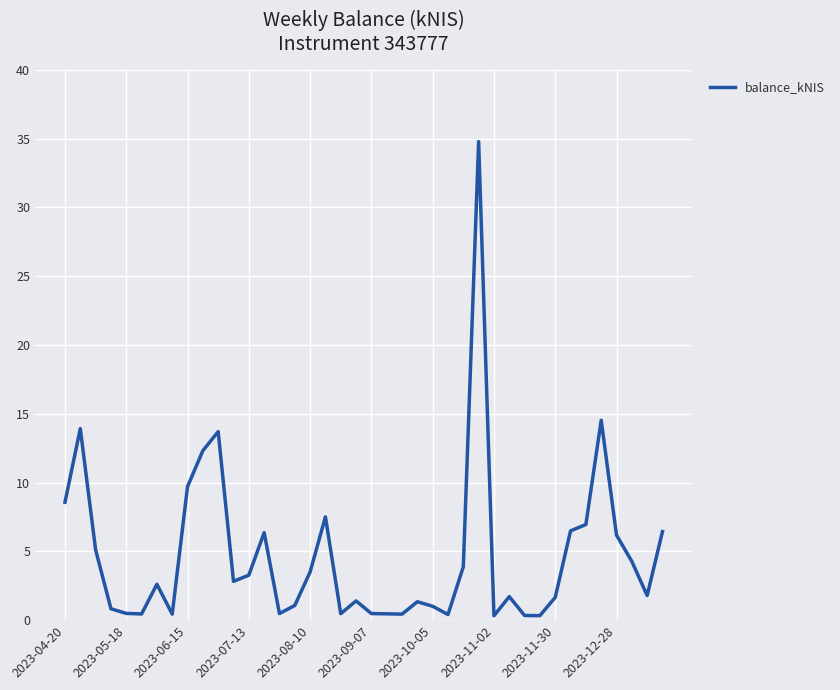

How many values are below 2?

20